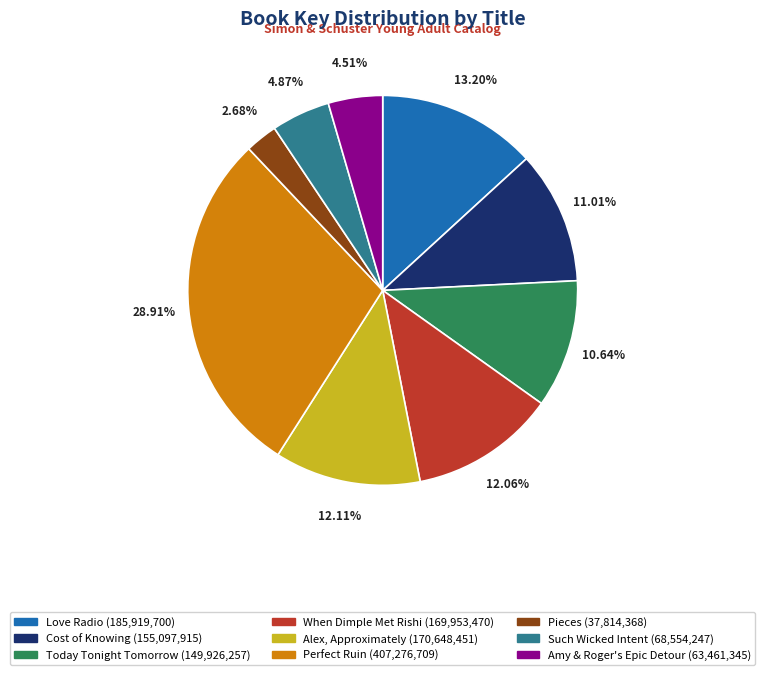

Between Love Radio and Amy & Roger's Epic Detour, which is larger?

Love Radio